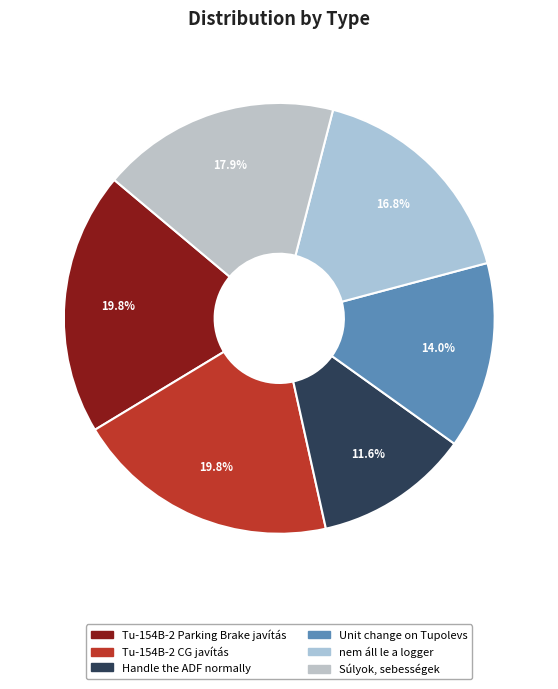

To the nearest percent, what percentage of the pie is nem áll le a logger?

17%